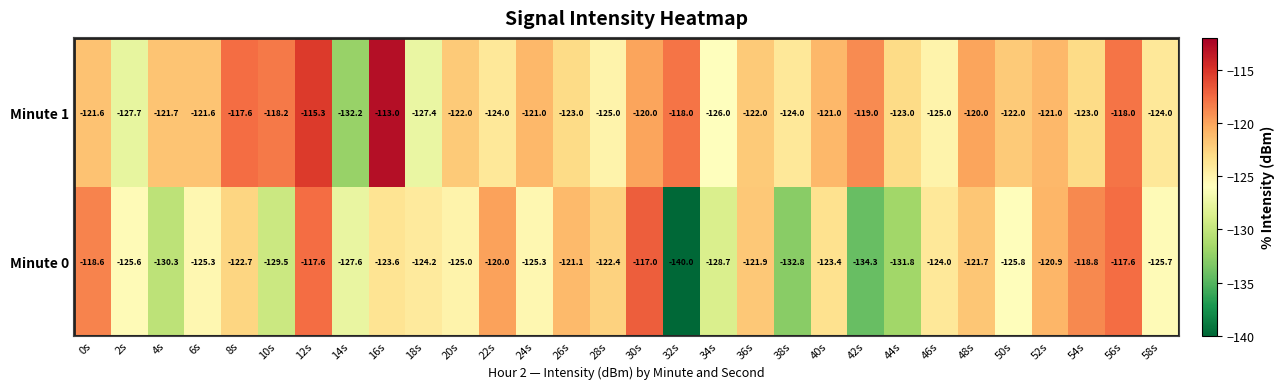

Which category has the highest value across all series?

16s